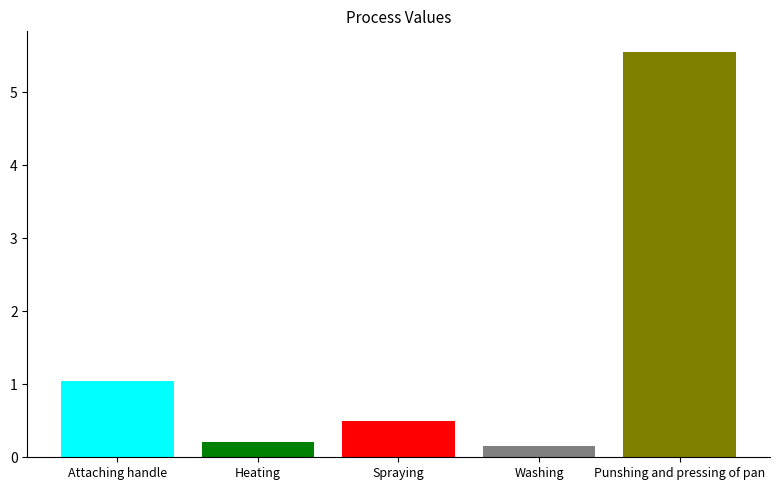

What is the value of the 4th bar from the left?

0.2